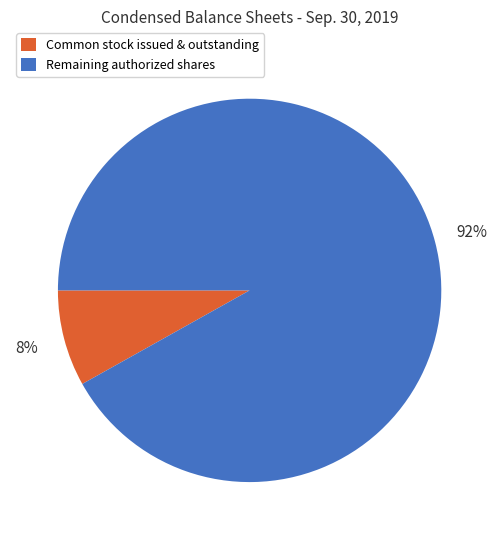

To the nearest percent, what is the combined percentage of Common stock issued & outstanding and Remaining authorized shares?

100%